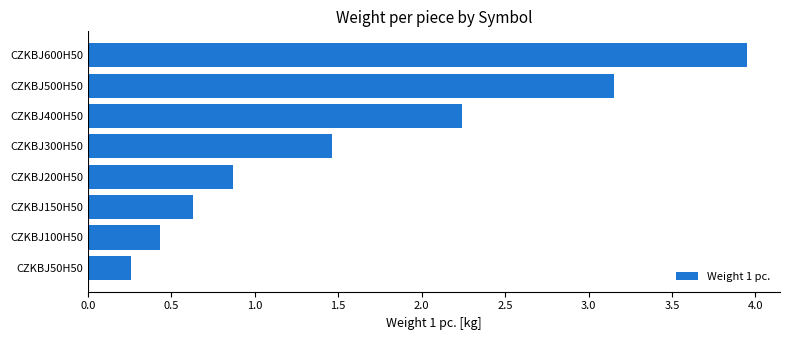

What is the ratio of the value at CZKBJ200H50 to the value at CZKBJ400H50?

0.4